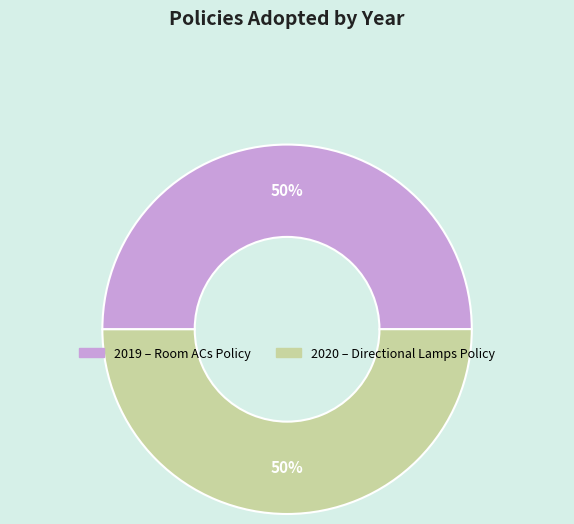

To the nearest percent, what is the average slice percentage?

50%